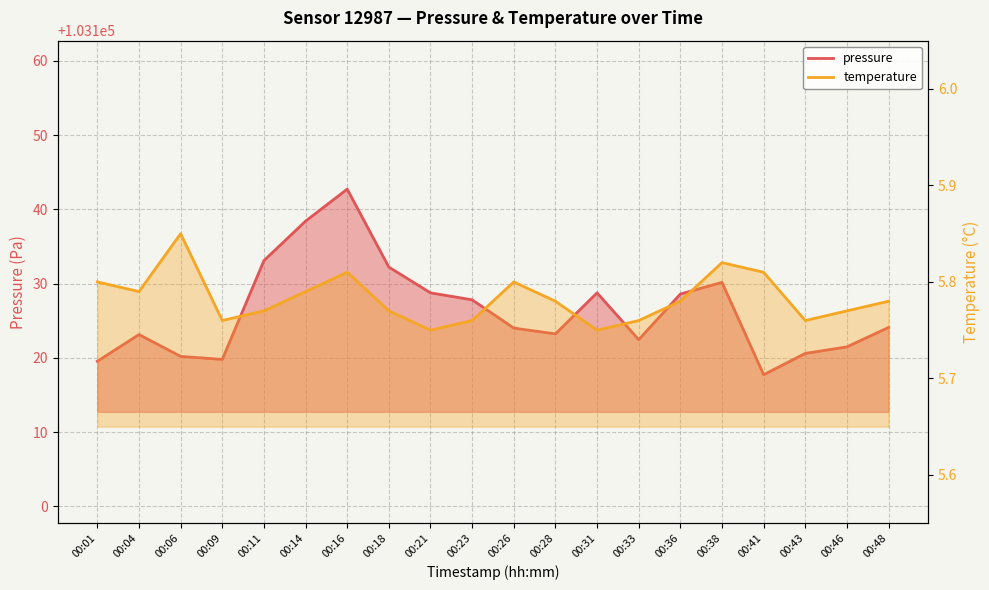

The pressure series shows 166230.2 at 00:46. True or false?

False